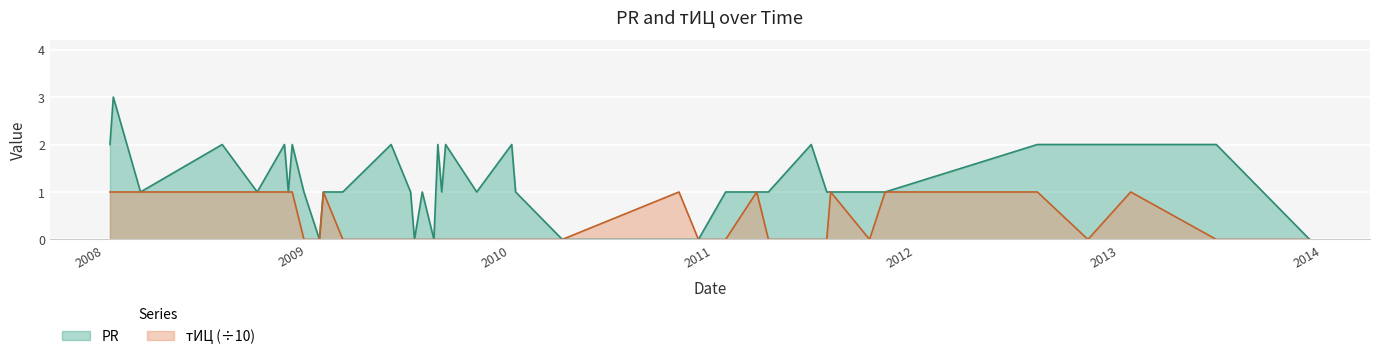

In тИЦ, how many points are higher than both neighbors (excluding endpoints)?

5